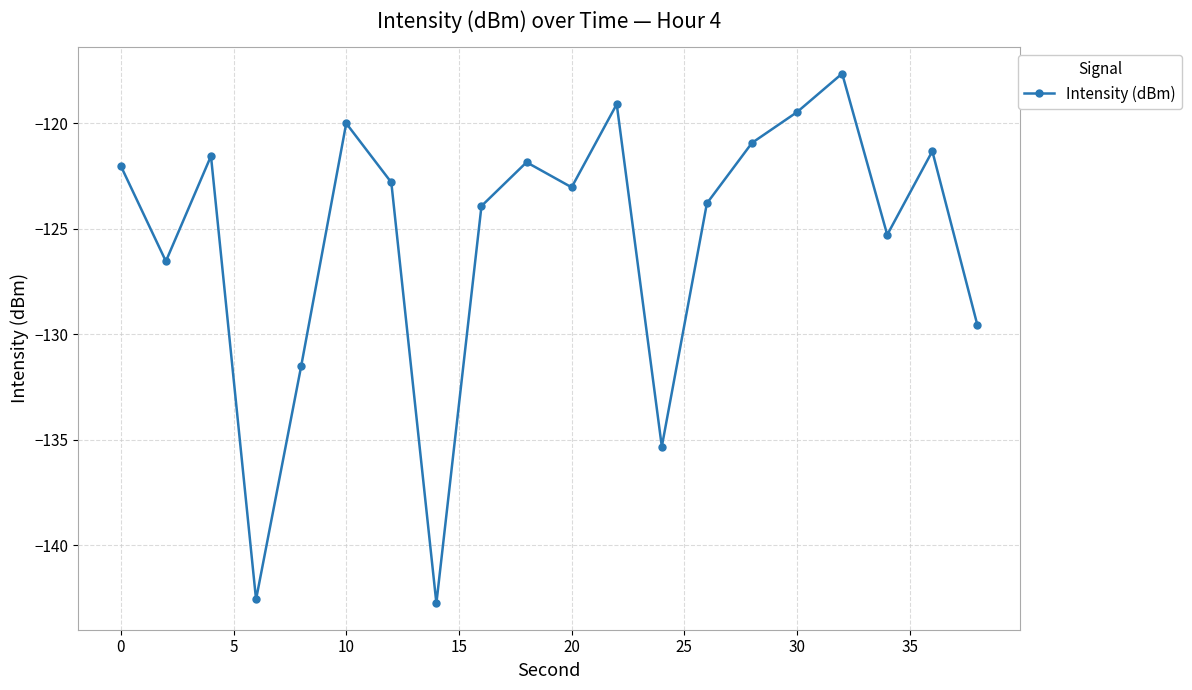

What is the greatest value displayed?

-117.6